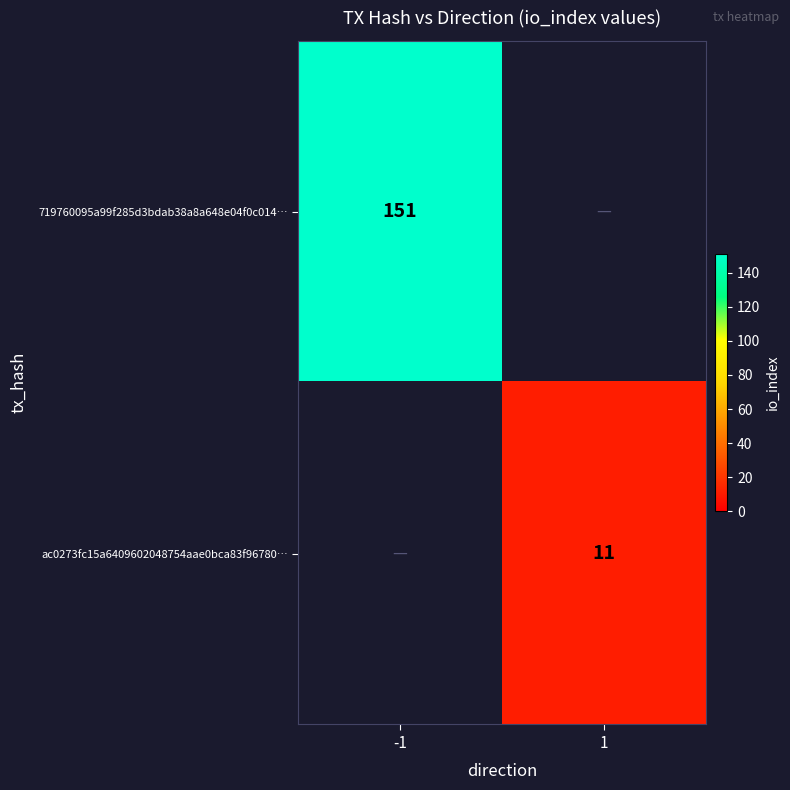

Is it true that ac0273fc15a6409602048754aae0bca83f96780… equals 4 at 1?

False